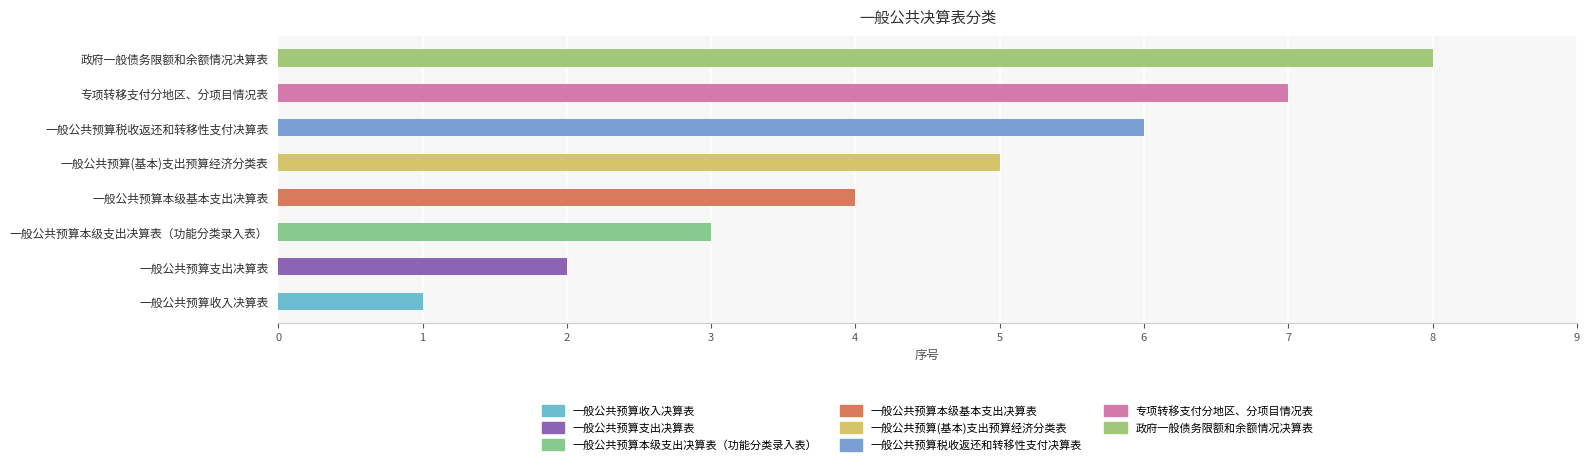

Does the chart contain stacked bars?

No